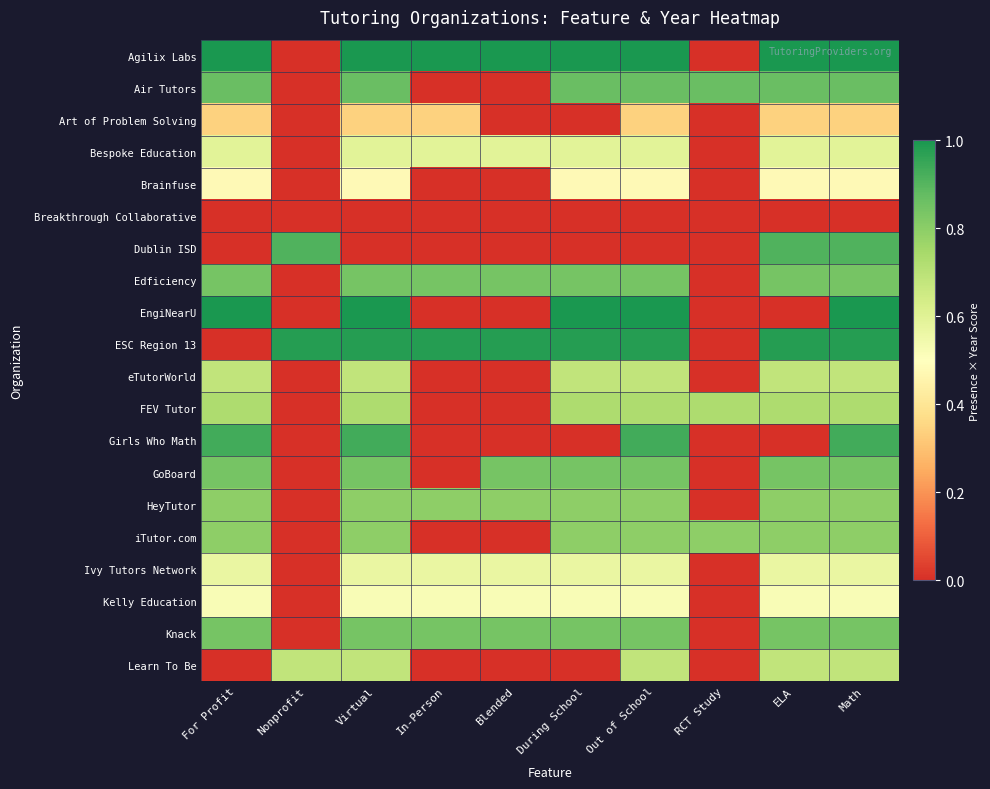

At which category is the sum across all series the highest?

Math